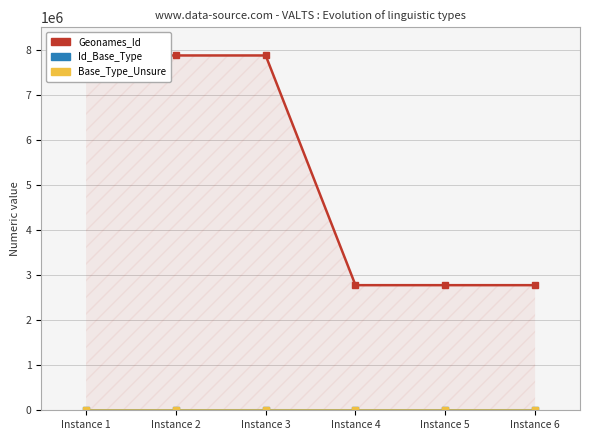

Reading left to right, transcribe all the data shown in this chart.

Geonames_Id: Instance 1=7873735	Instance 2=7873735	Instance 3=7873735	Instance 4=2776154	Instance 5=2776154	Instance 6=2776154
Id_Base_Type: Instance 1=0	Instance 2=79	Instance 3=665	Instance 4=0	Instance 5=79	Instance 6=665
Base_Type_Unsure: Instance 1=0	Instance 2=0	Instance 3=0	Instance 4=0	Instance 5=0	Instance 6=0